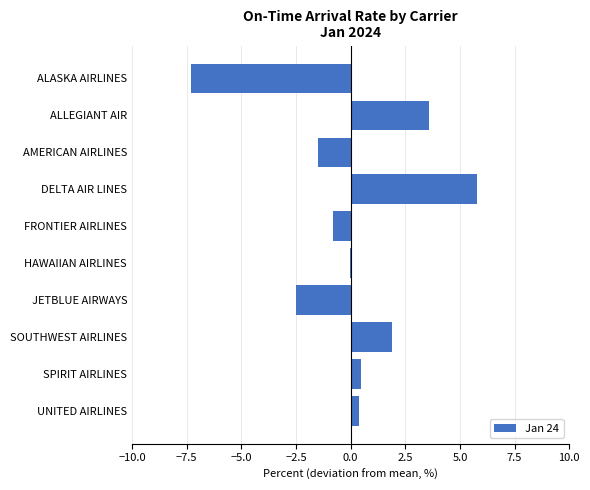

At which category does the chart reach its peak across all series?

DELTA AIR LINES